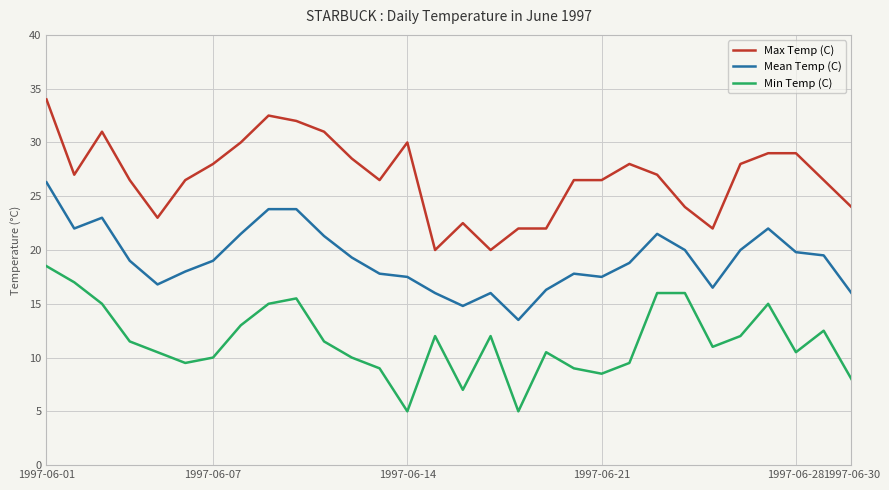

What is the difference between the maximum and minimum values in the Max Temp (C) series?

14.0